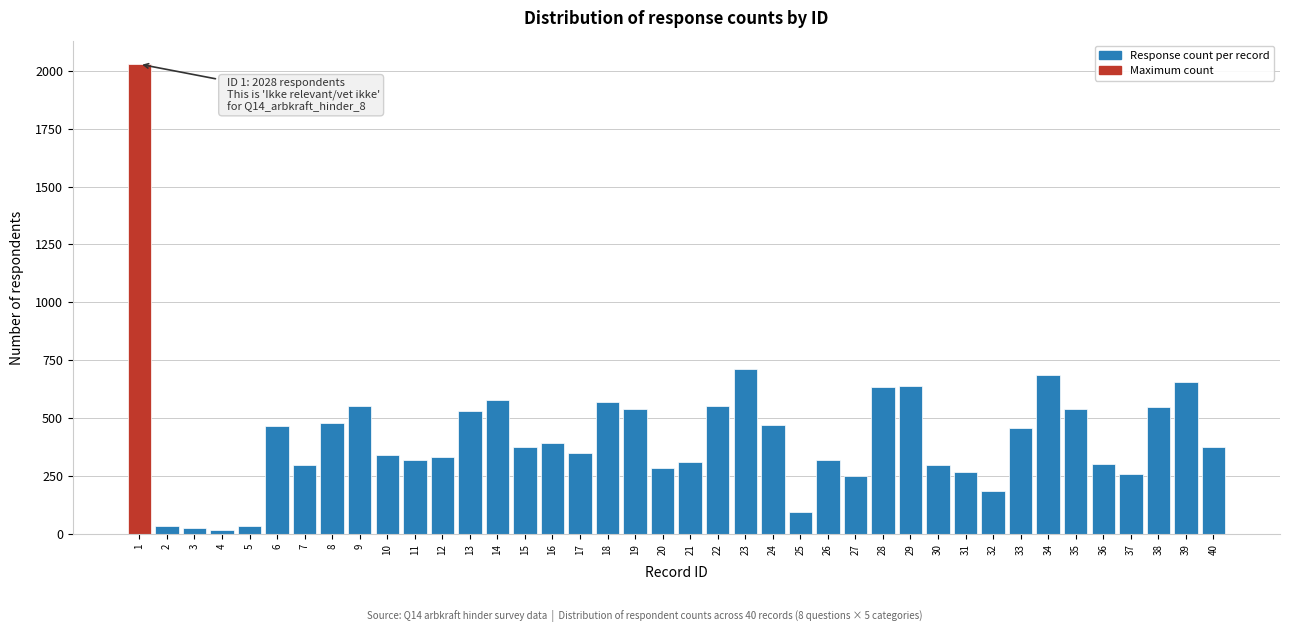

The value at 29 is 1006. True or false?

False